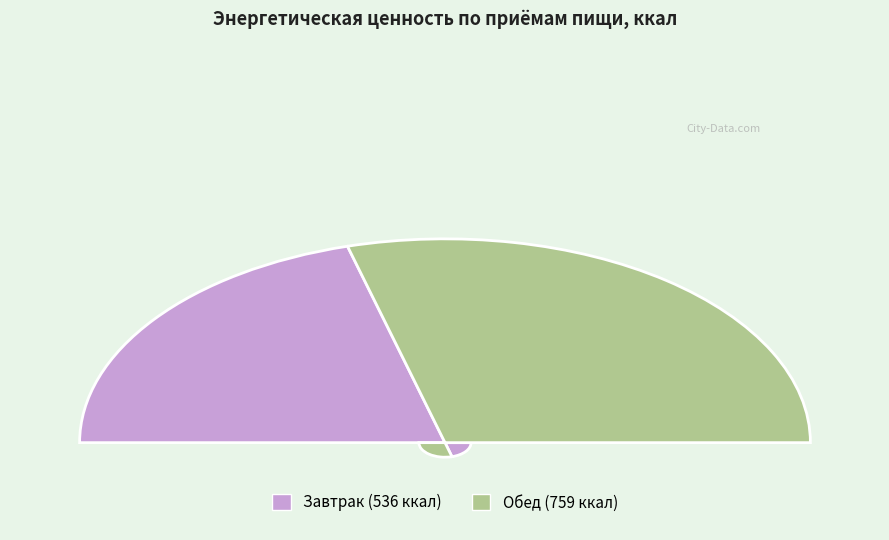

Which slice represents more than half of the pie?

Обед